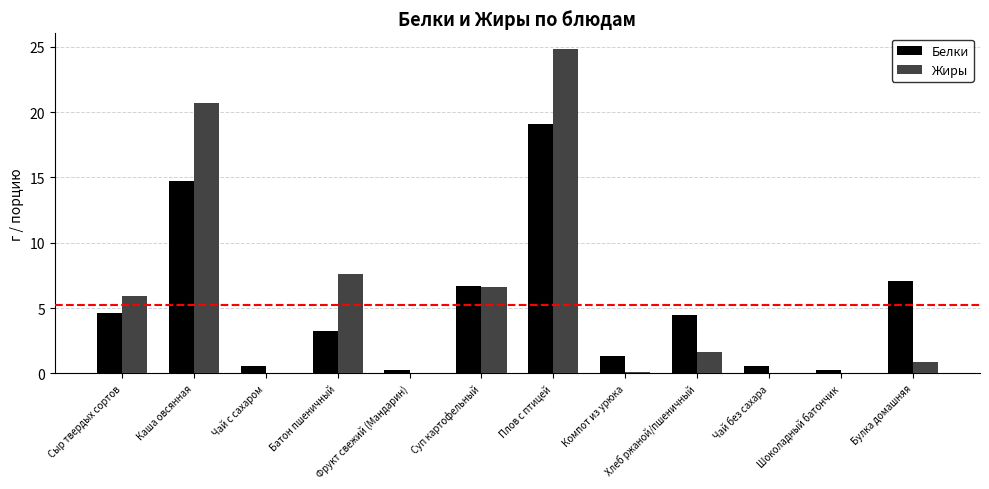

The Жиры series shows 7.5 at Чай с сахаром. True or false?

False